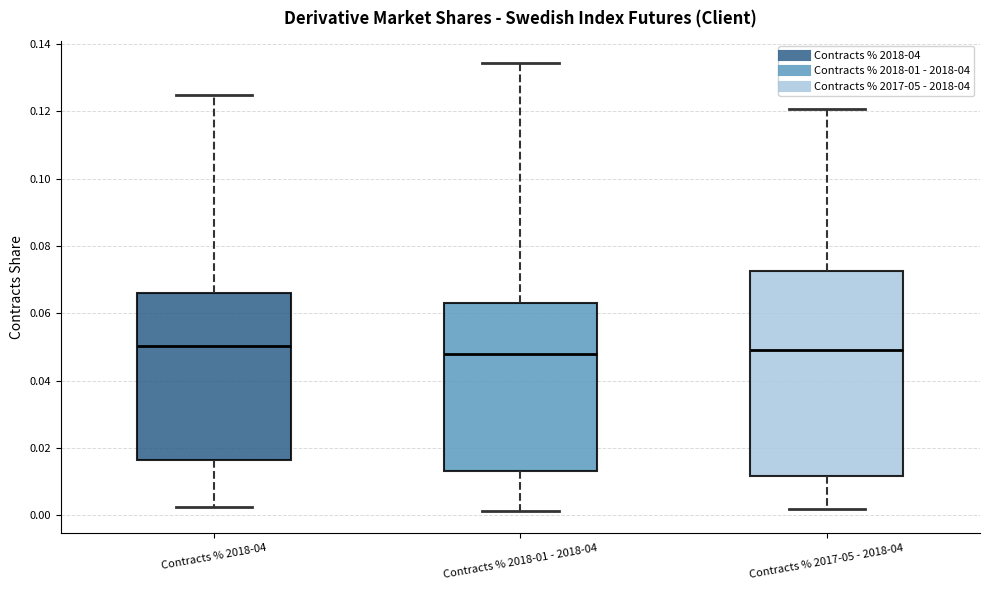

Which box is the tallest, from its lower edge to its upper edge?

Contracts % 2017-05 - 2018-04